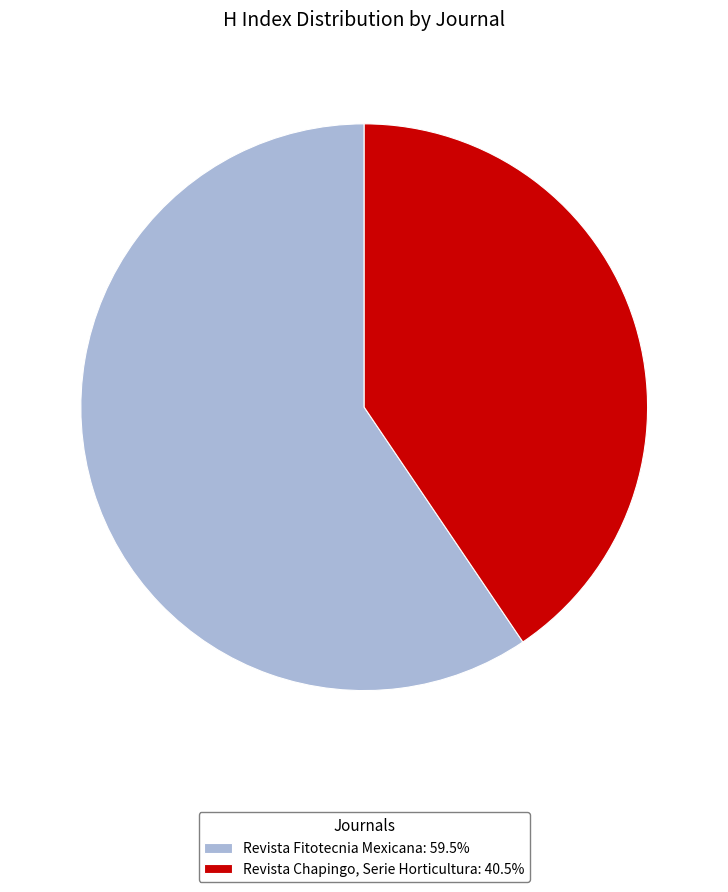

Is the sum of Revista Chapingo, Serie Horticultura: 40.5% and Revista Fitotecnia Mexicana: 59.5% greater than half?

Yes